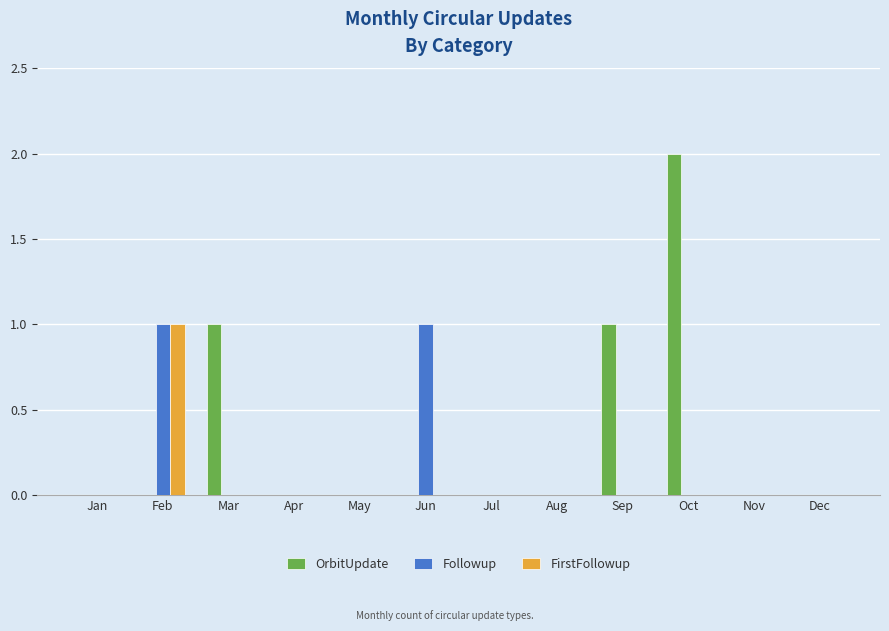

True or false: OrbitUpdate has a value of 0 at Jan.

True